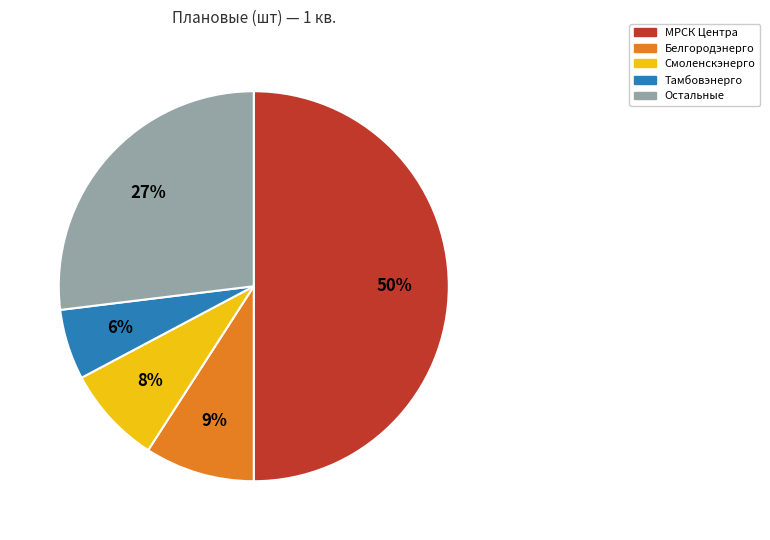

What is the smallest slice in the pie chart?

Тамбовэнерго